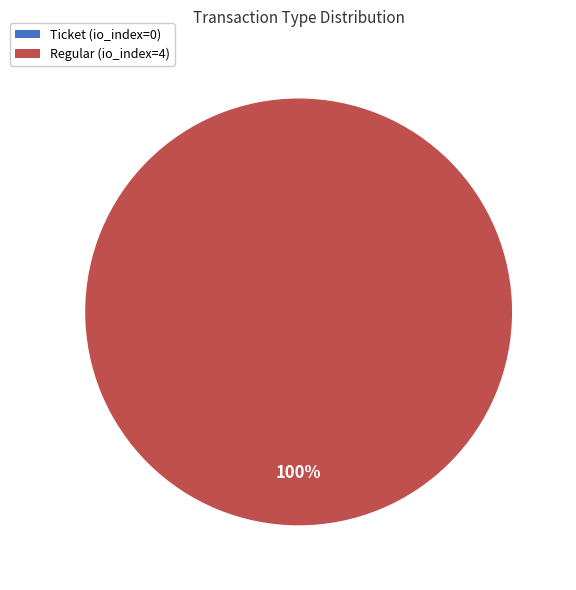

Which has a higher value, Regular or Ticket?

Regular